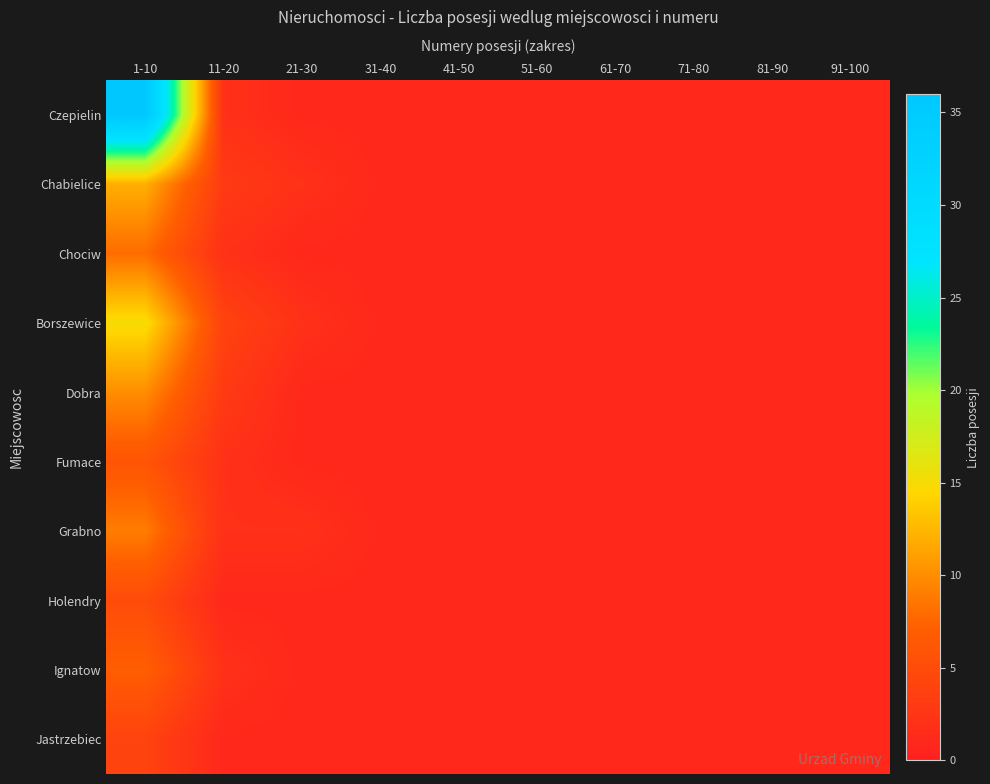

At how many categories does at least one series exceed 20?

1